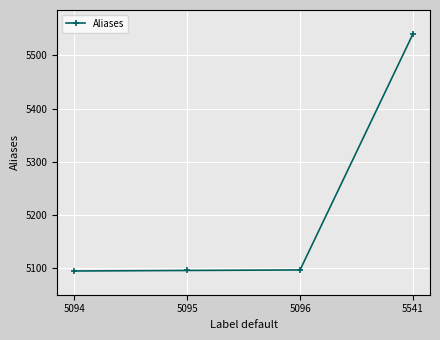

True or false: the data has more than 1 interior local peaks.

False